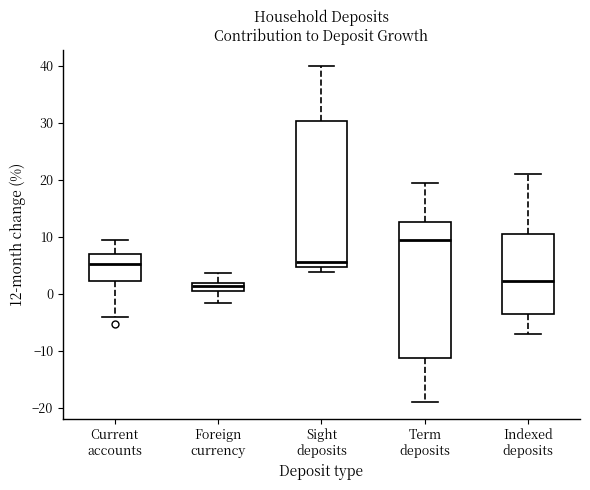

Which box is the tallest, from its lower edge to its upper edge?

Sight deposits